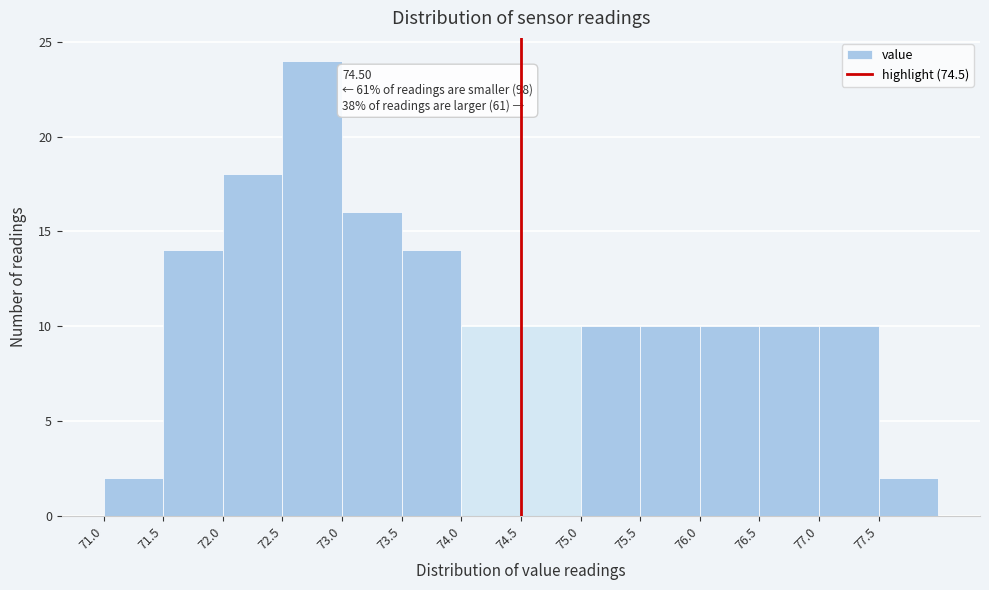

Over which range of the x-axis is the bar tallest?

72.5 to 73.0